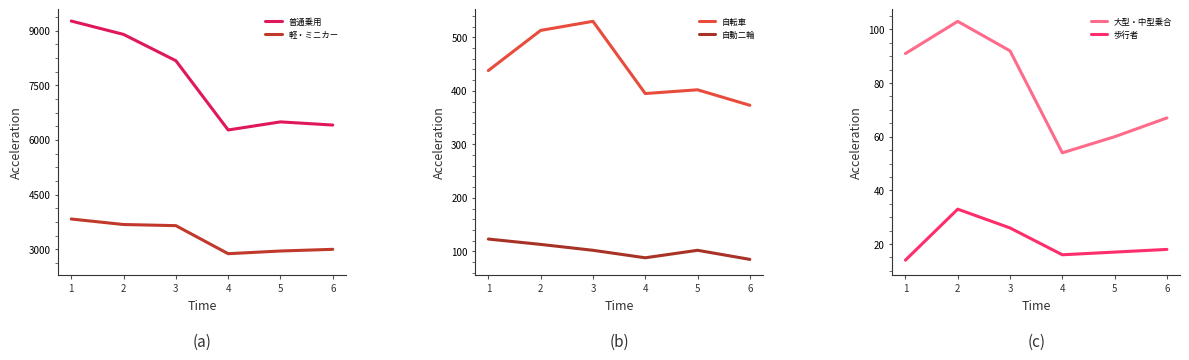

The 自動二輪 series shows 102 at 3. True or false?

True